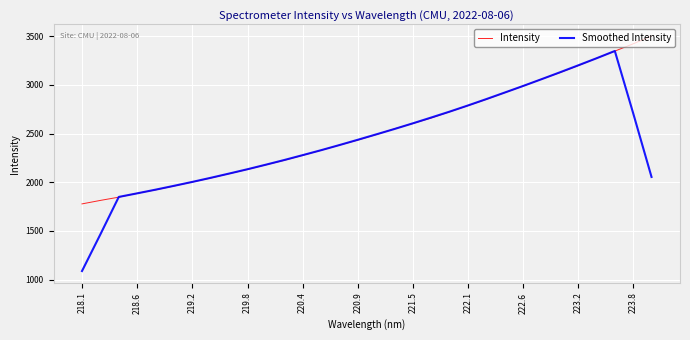

List the series in order of their peak value, lowest first.

Smoothed Intensity, Intensity